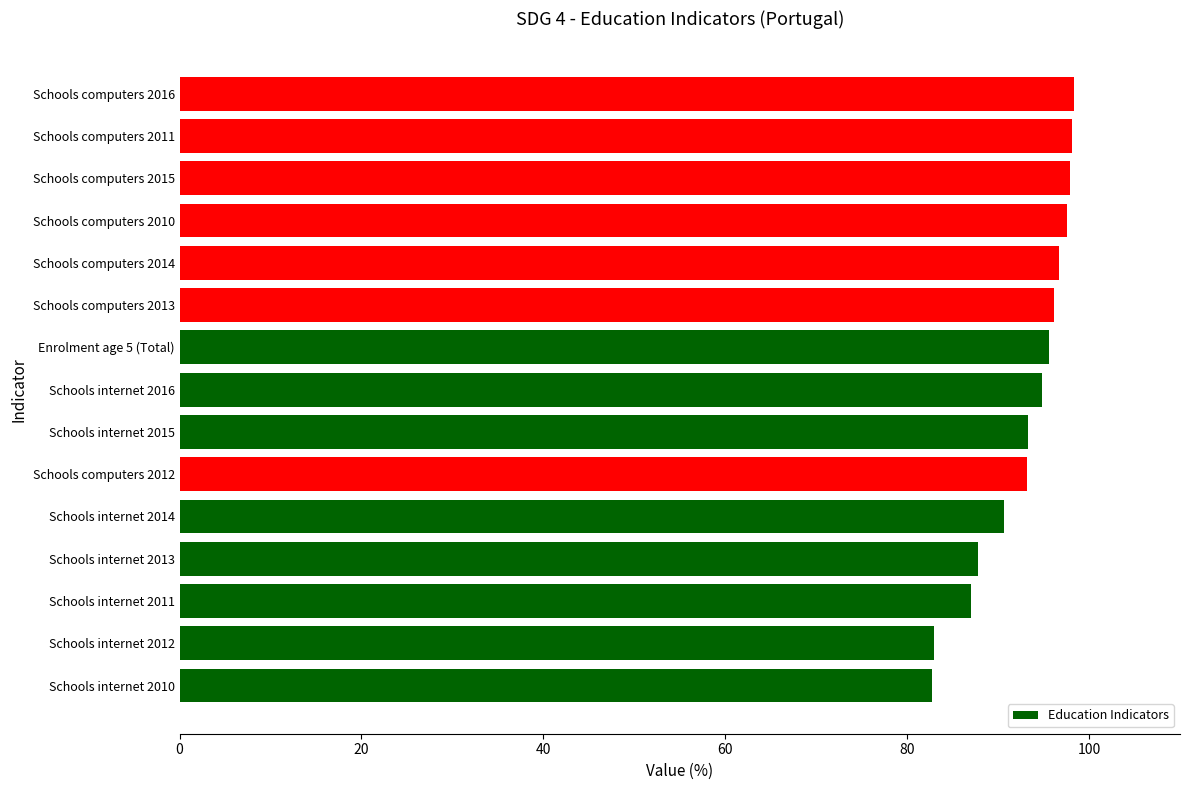

What is the maximum value shown in the chart?

98.4